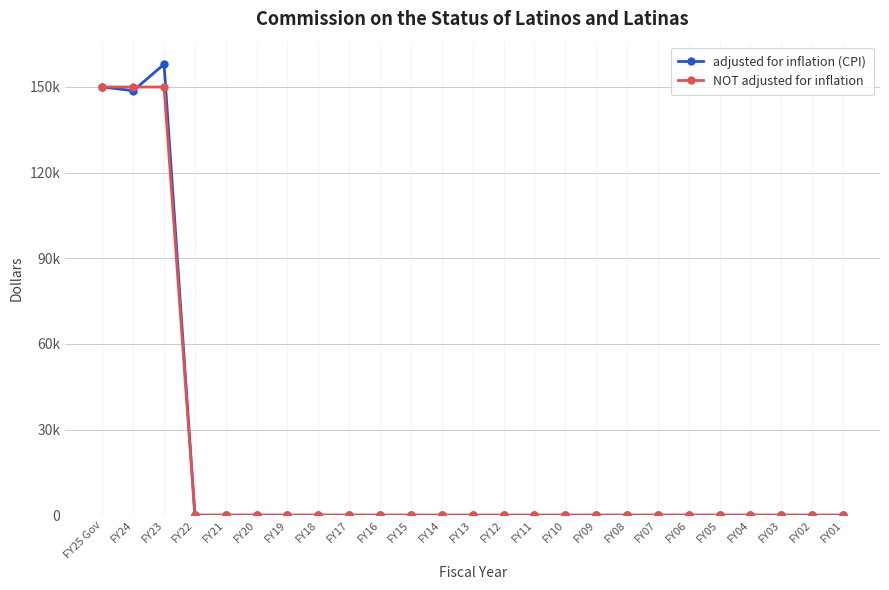

Is this an area chart (filled region under the line)?

No